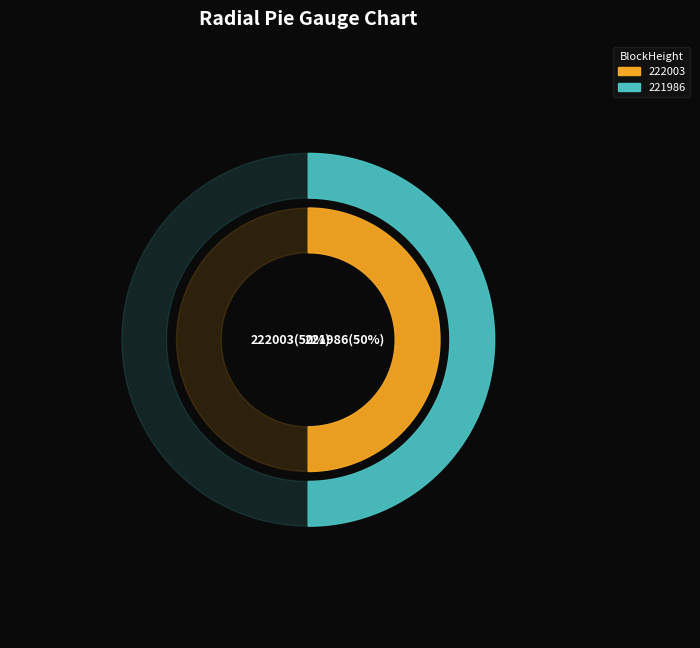

What is the smallest slice in the pie chart?

222003